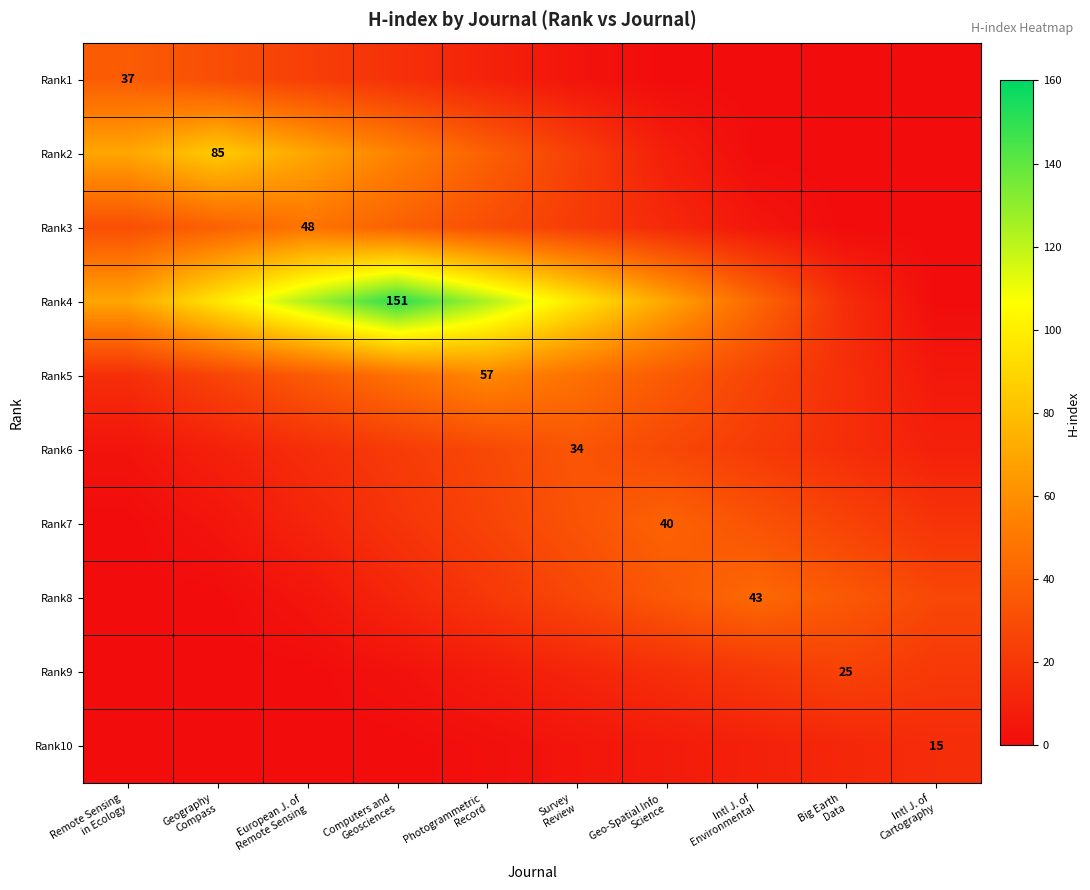

The value of Rank5 at Remote Sensing in Ecology is 26.4. True or false?

False